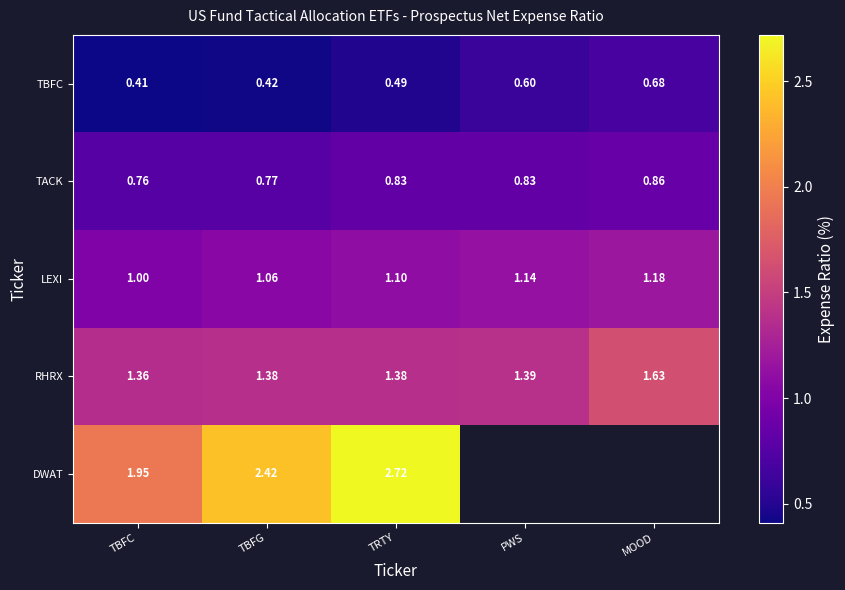

What is the difference between the second highest and second lowest values in the LEXI series?

0.1